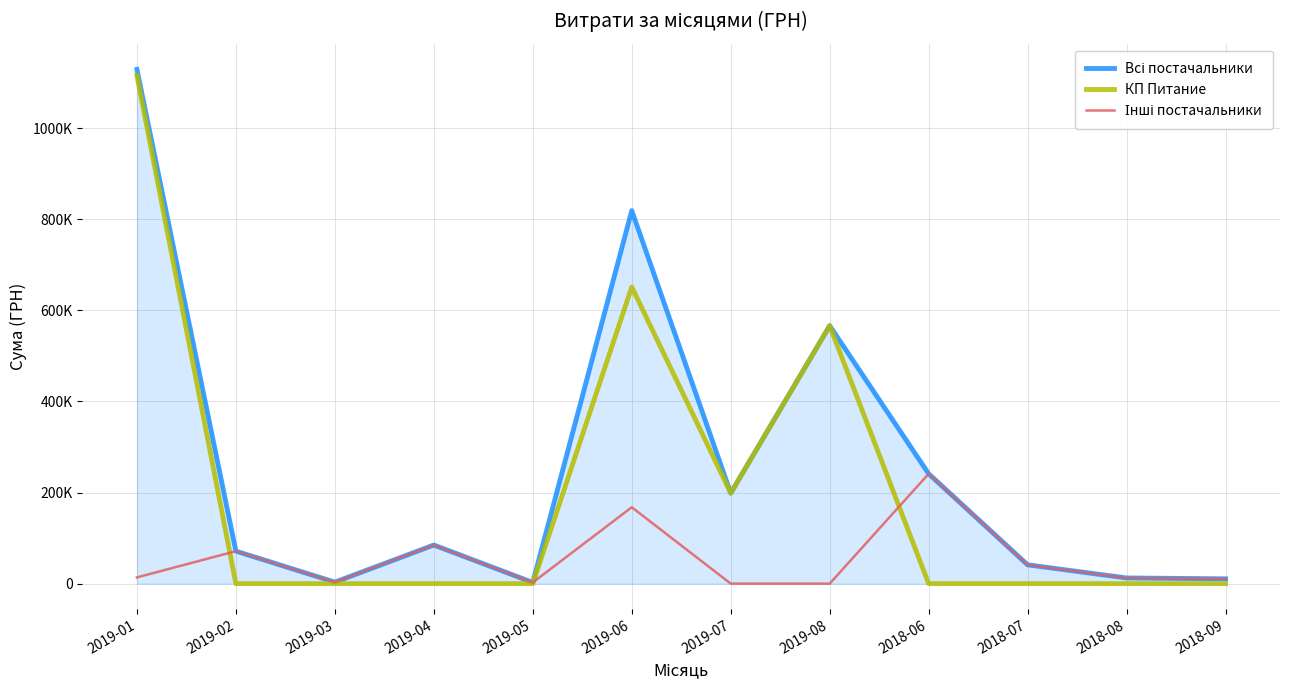

Is this an area chart (filled region under the line)?

No